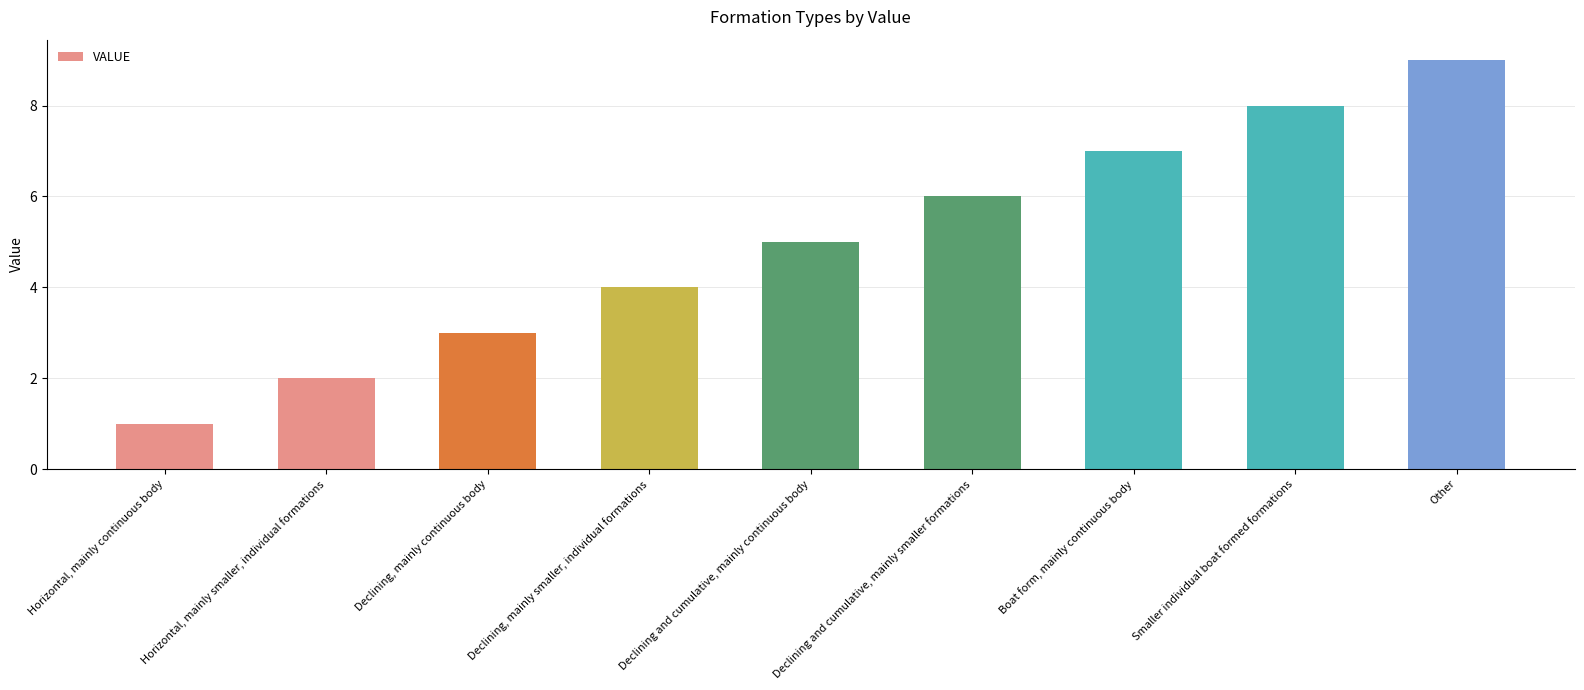

At which category does the chart reach its minimum across all series?

Horizontal, mainly continuous body